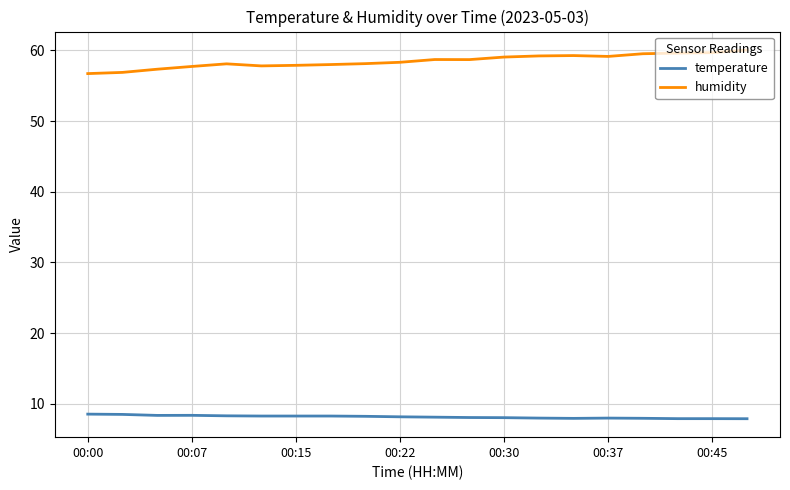

Does the chart have visible grid lines?

Yes